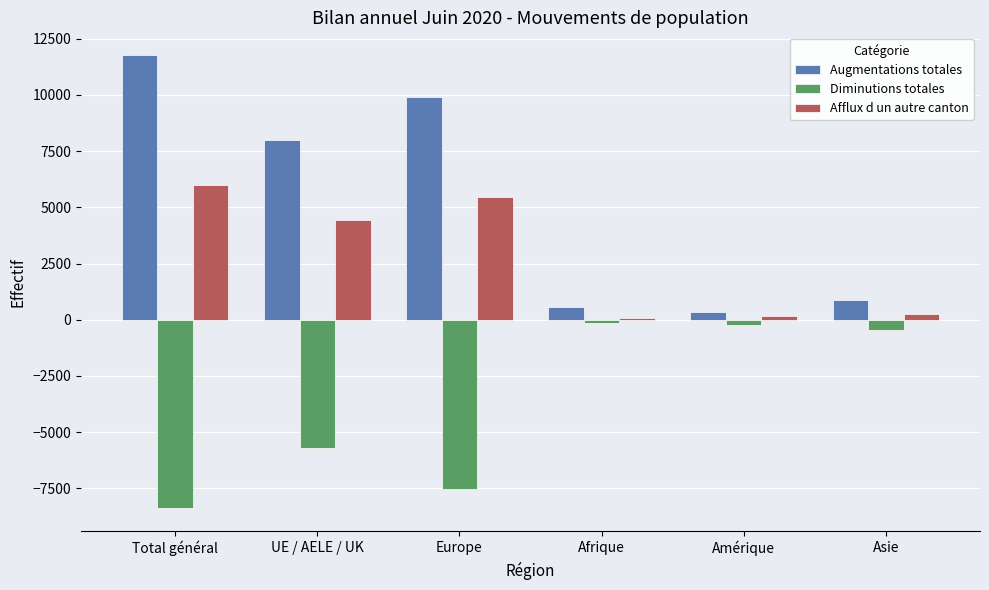

Is the value of Augmentations totales at Europe greater than the value of Diminutions totales at Amérique?

Yes